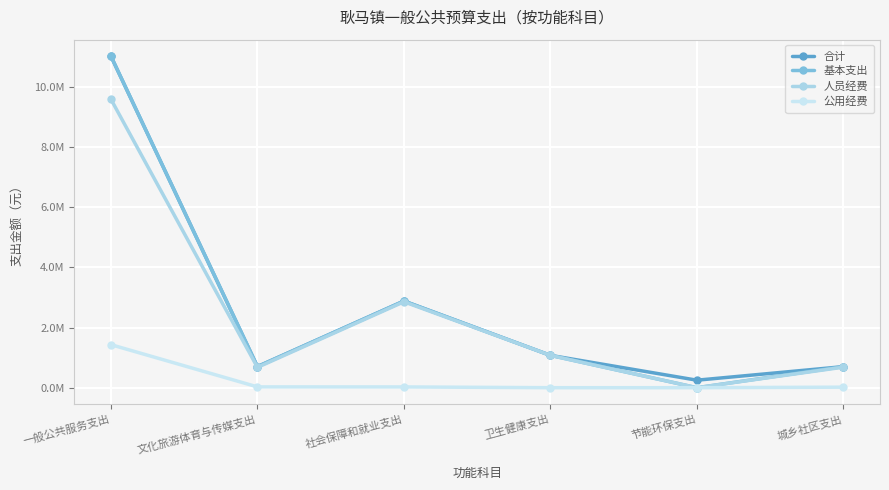

What is the label of the 3rd point from the right?

卫生健康支出